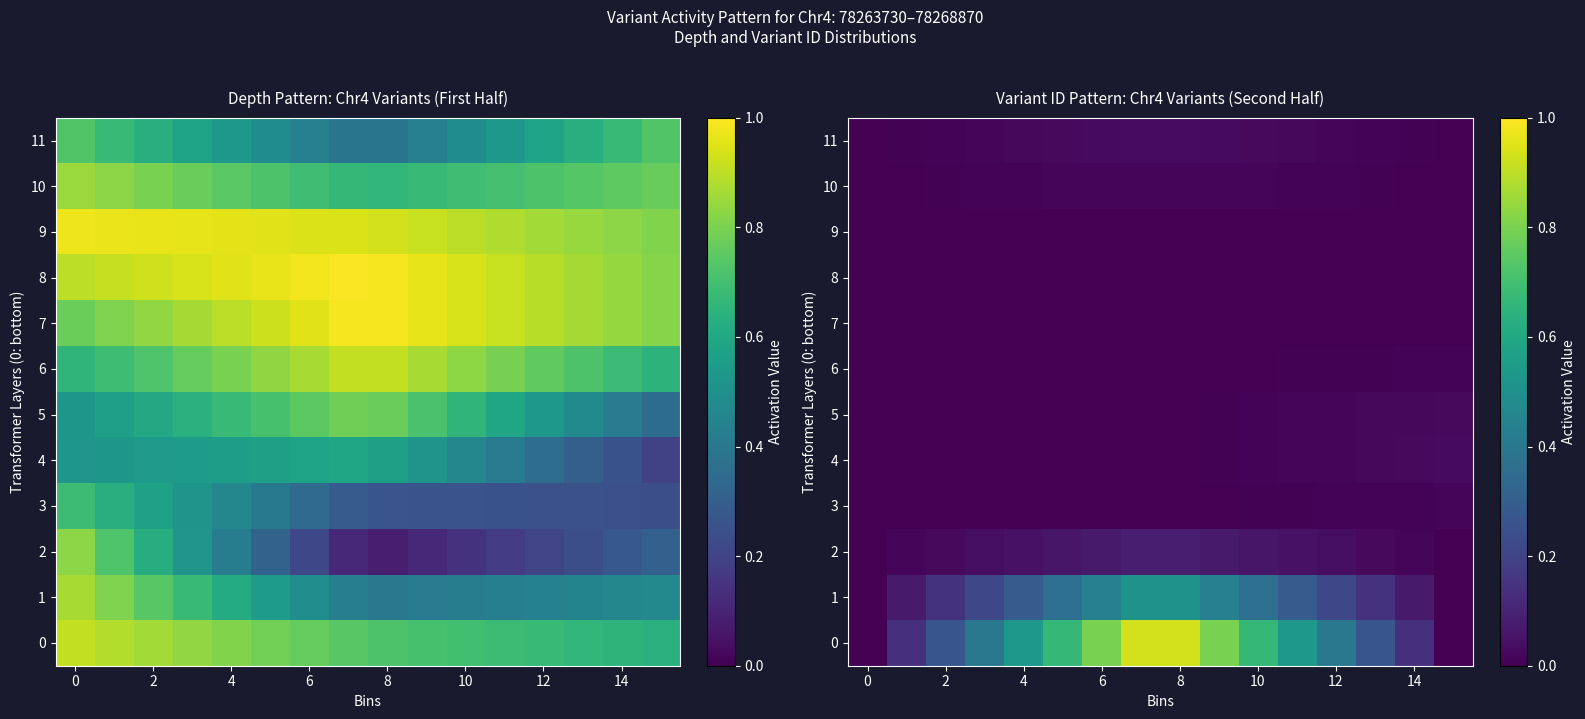

How many distinct data groups are displayed?

12